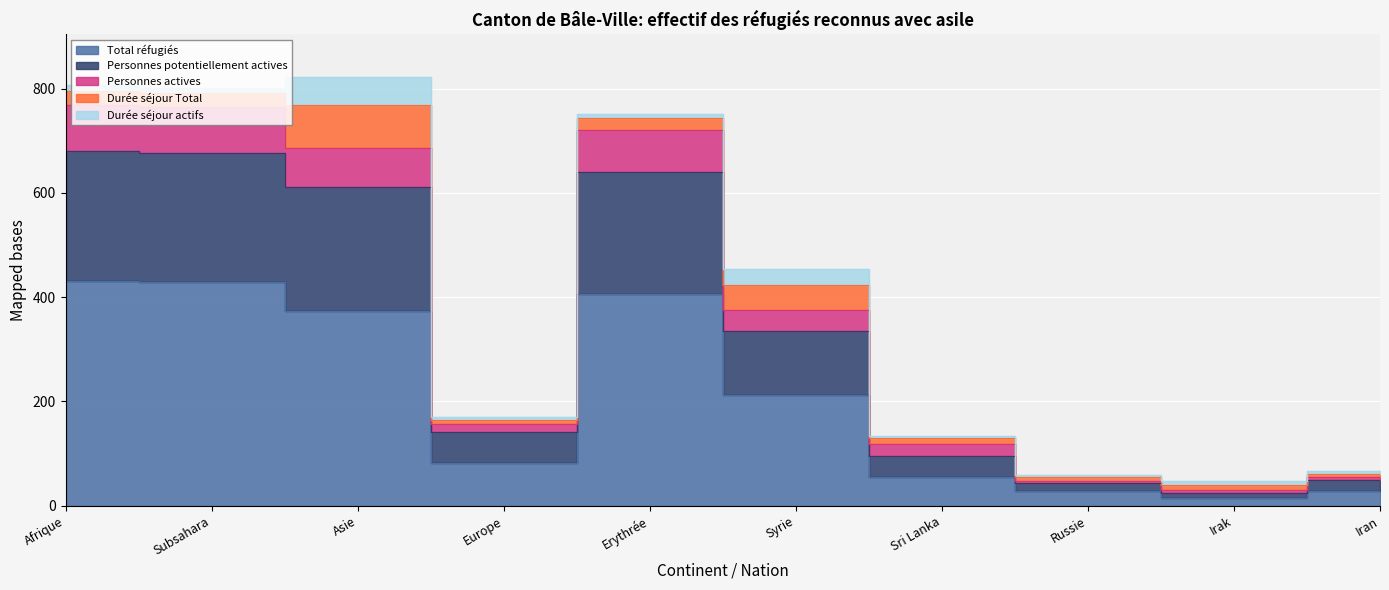

Is the value of Personnes actives at Afrique greater than the value of Total réfugiés at Sri Lanka?

Yes